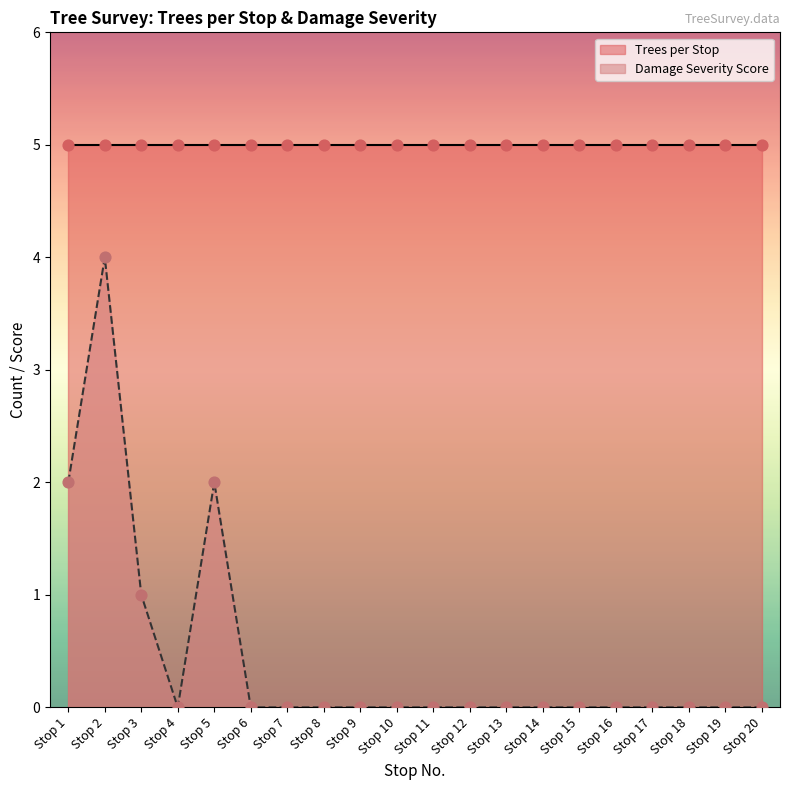

What is the change in value from Stop 5 to Stop 6?

-2